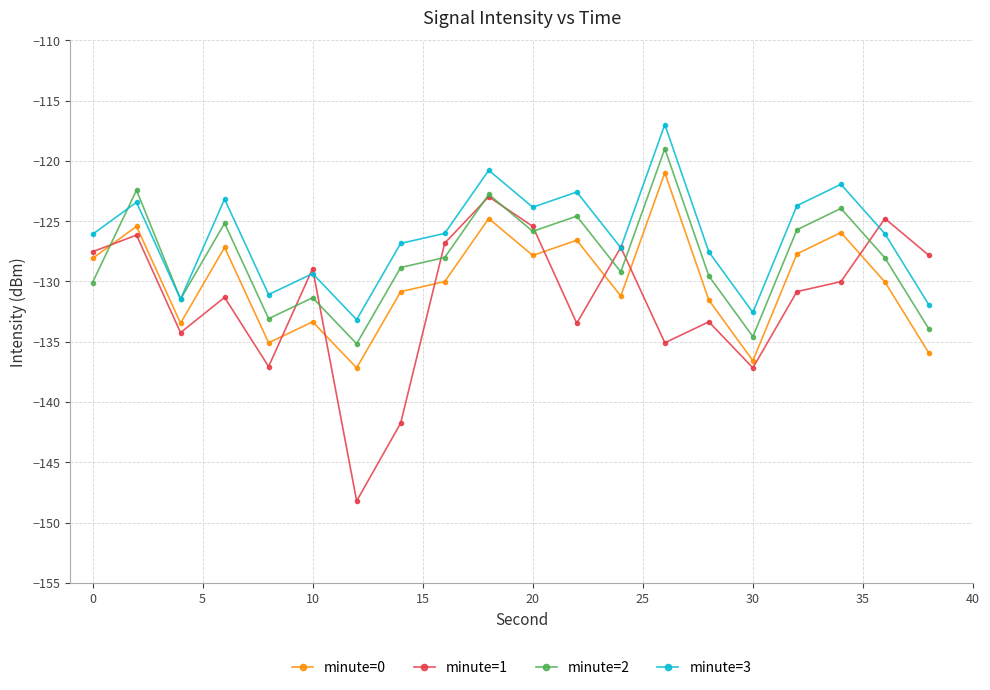

What is the value of the minute=3 point at the 18th from the left?

-121.9